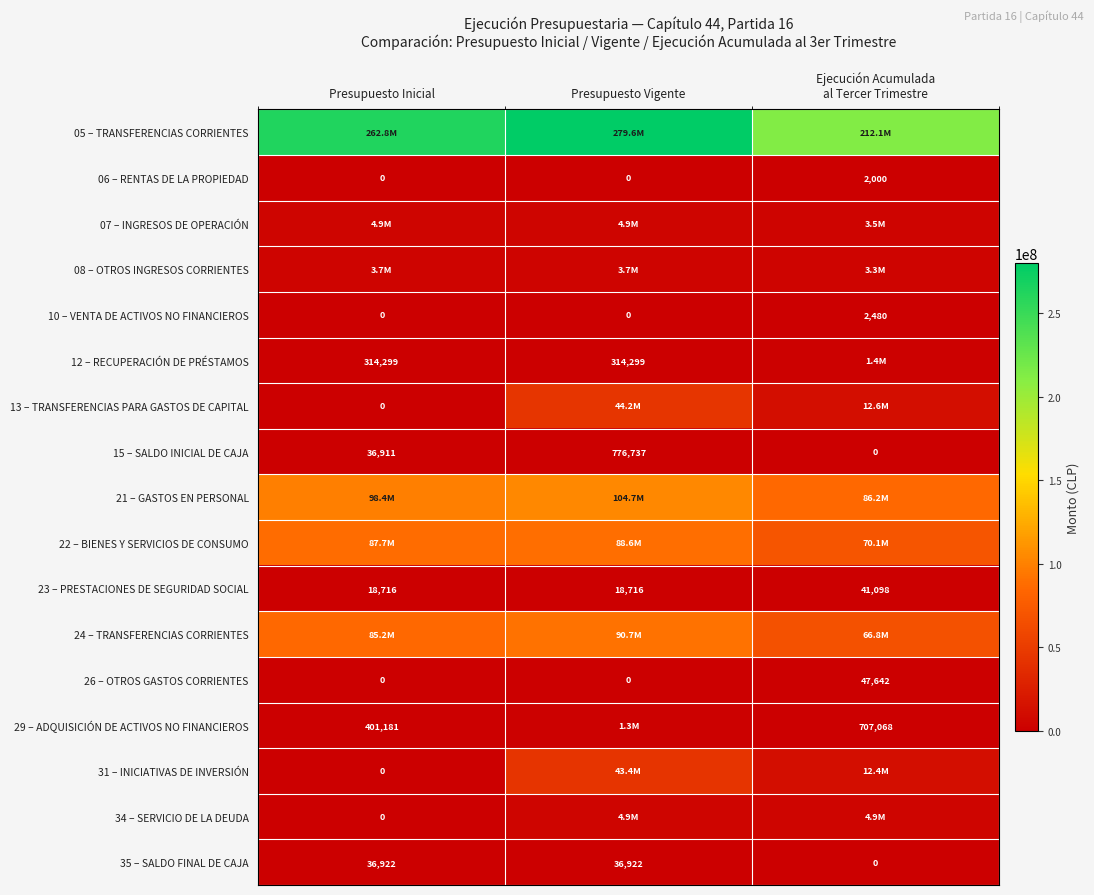

What value does the 15 – SALDO INICIAL DE CAJA series have at Presupuesto Inicial, to the nearest 50?

36900